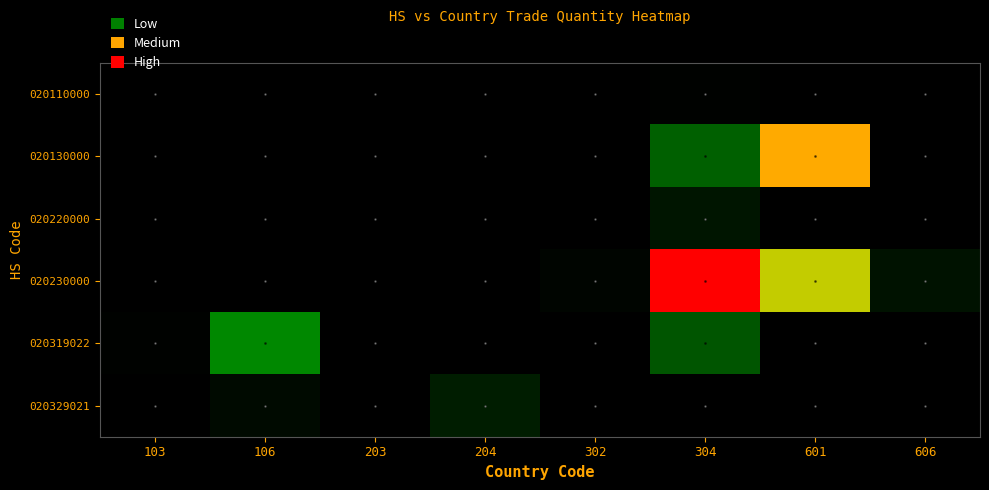

Which category has the highest value across all series?

304